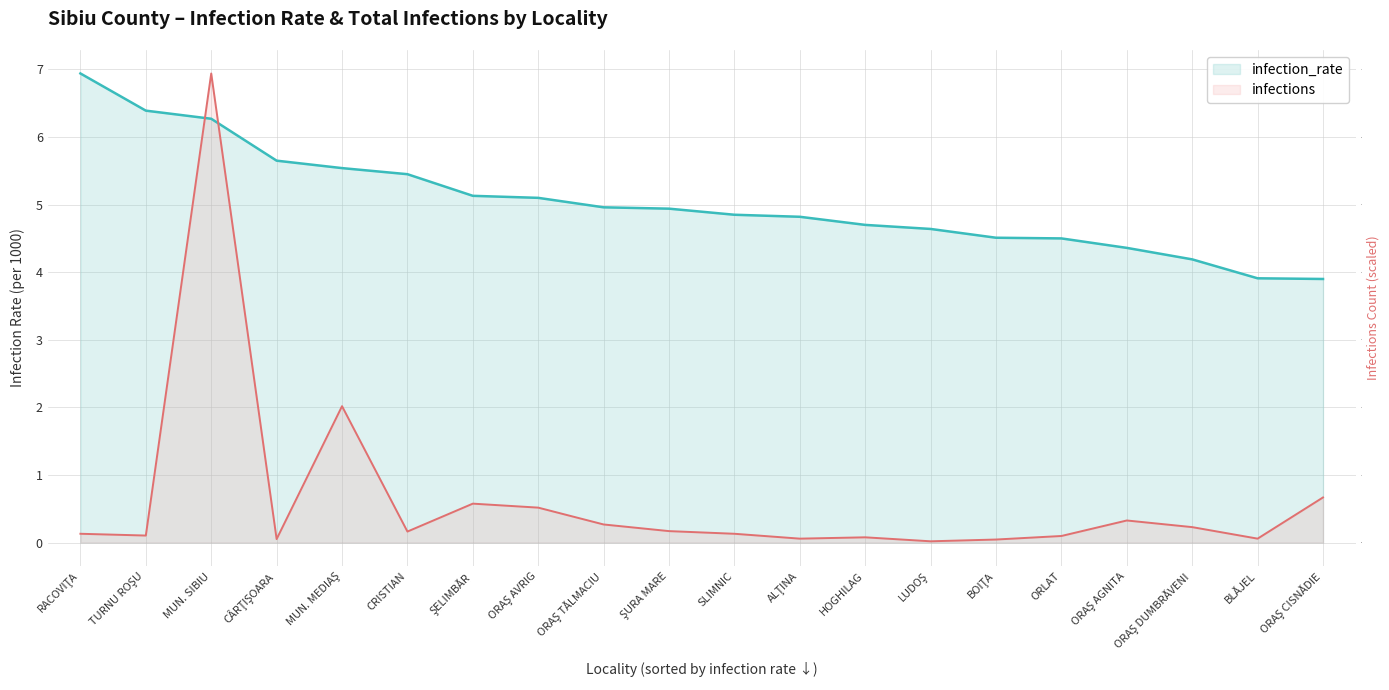

Does the chart have visible grid lines?

Yes